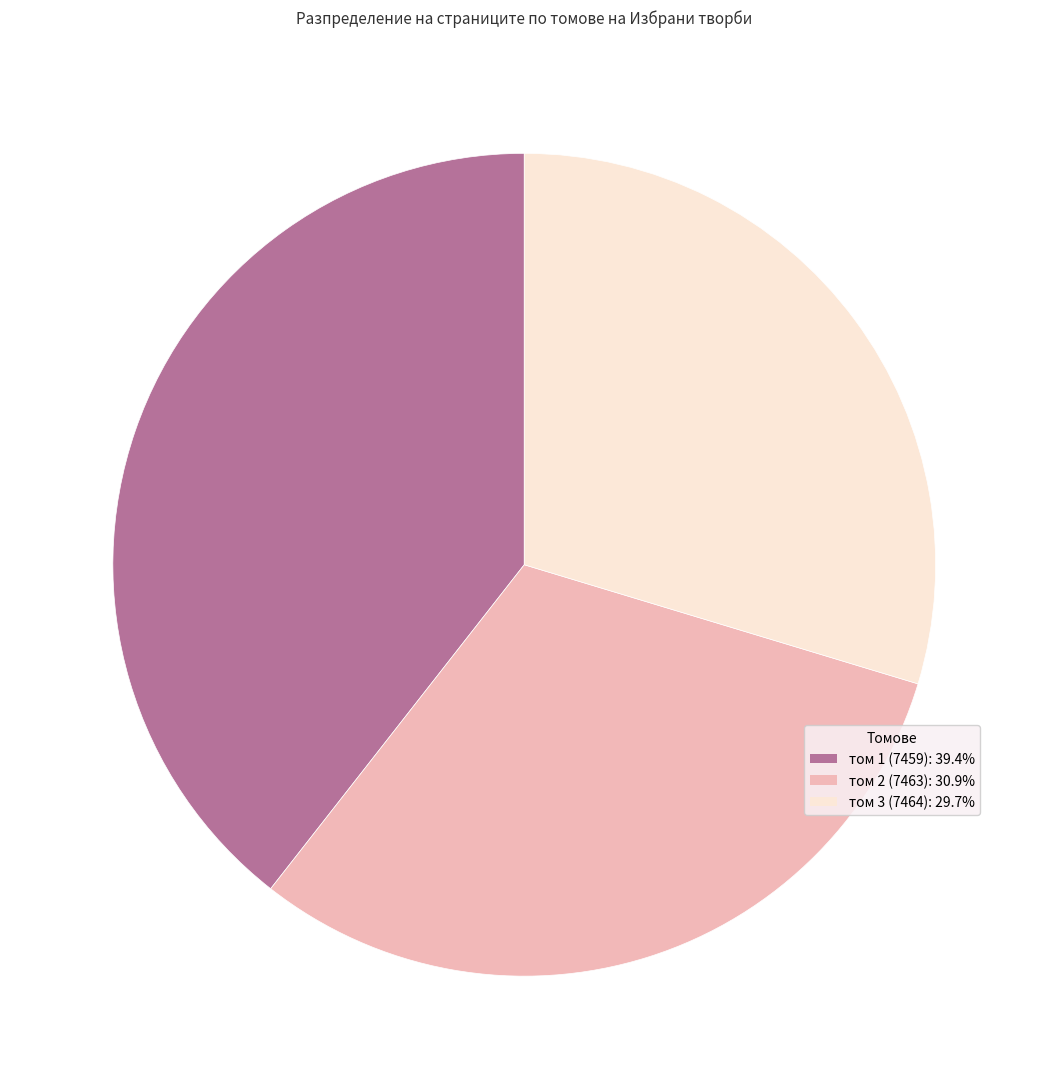

Is the sum of том 3 (7464): 29.7% and том 2 (7463): 30.9% greater than half?

Yes